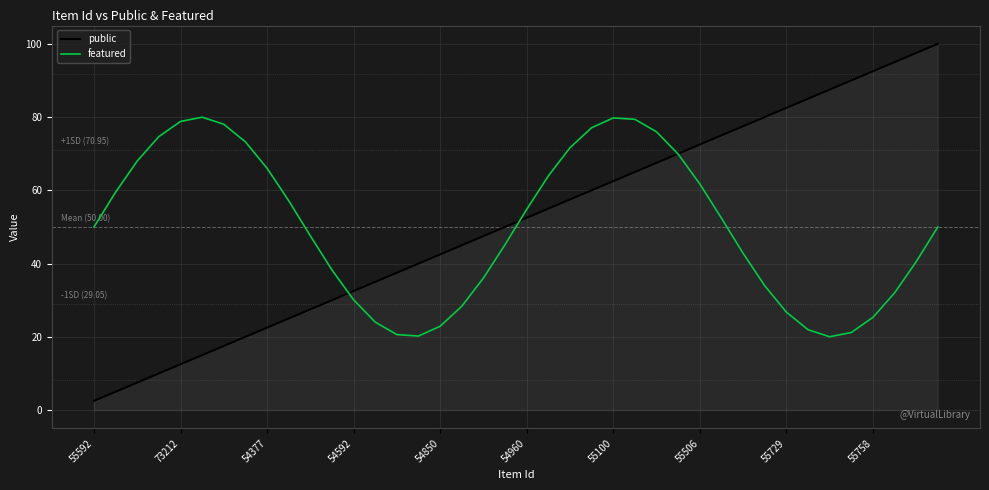

List the series in order of their peak value, highest first.

public, featured